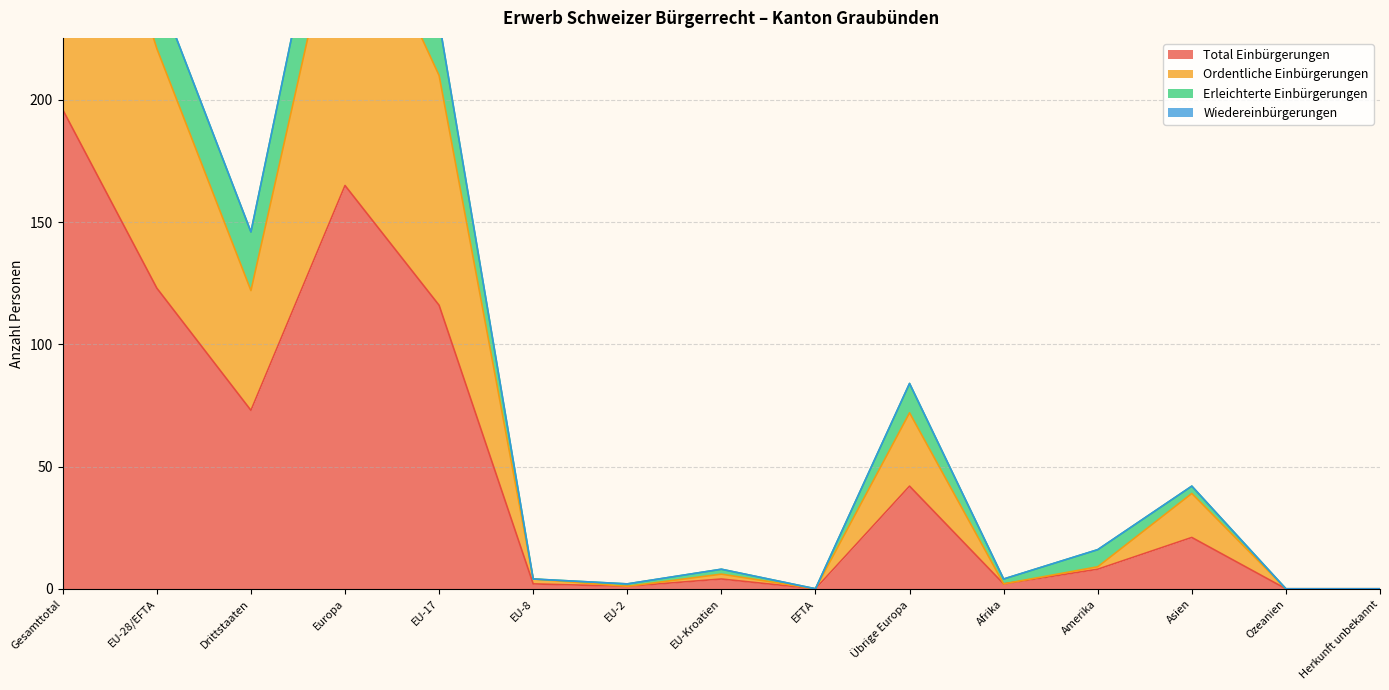

Which series has the largest range (max minus min)?

Erleichterte Einbürgerungen